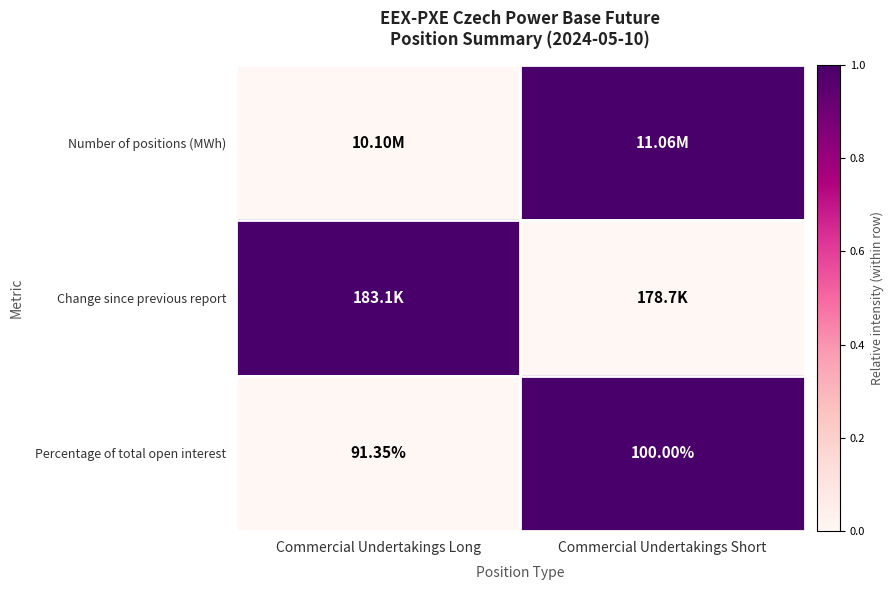

Where is Percentage of total open interest nearest to the value 95?

Commercial Undertakings Long